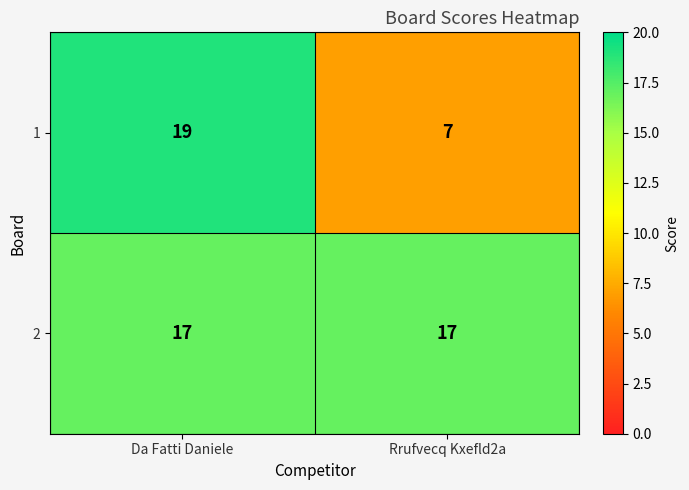

Which series has the largest range (max minus min)?

1